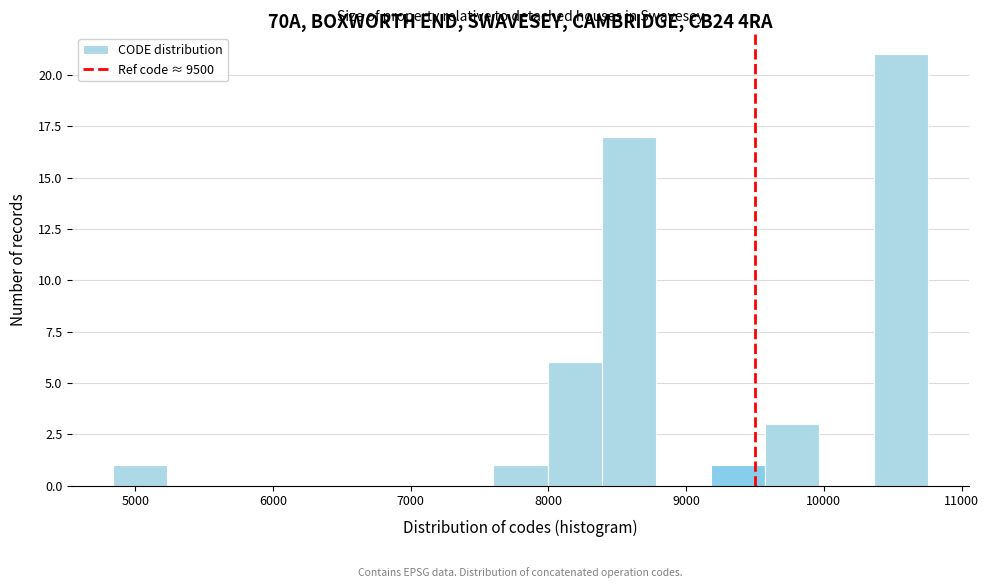

Around what value on the x-axis is the tallest bar? Give the approximate position of its centre, as read against the axis.

10600